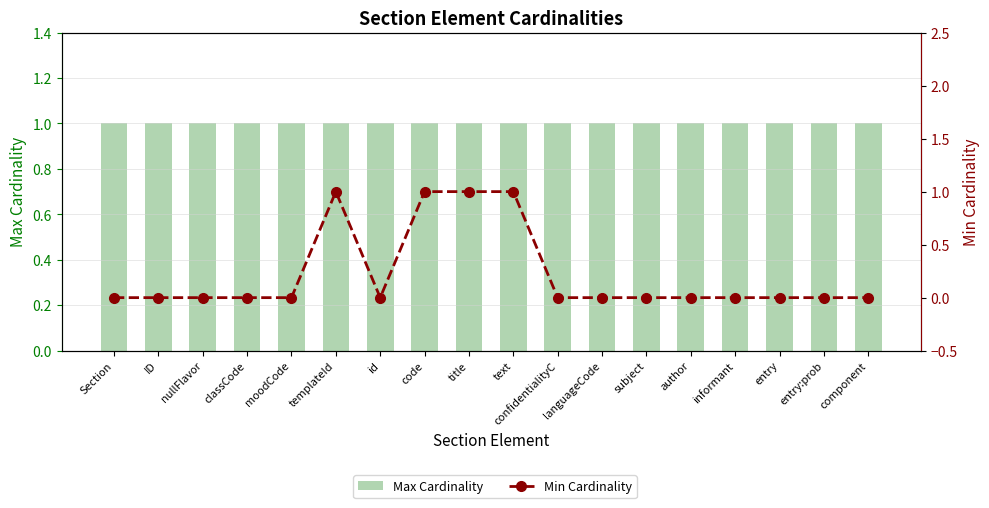

At which label is Min Cardinality closest to 0?

Section